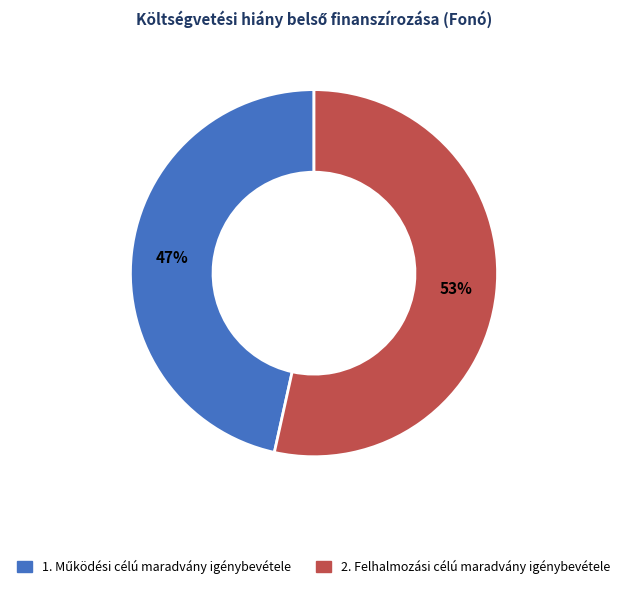

True or false: 2. Felhalmozási célú maradvány igénybevétele accounts for 53% of the total.

True